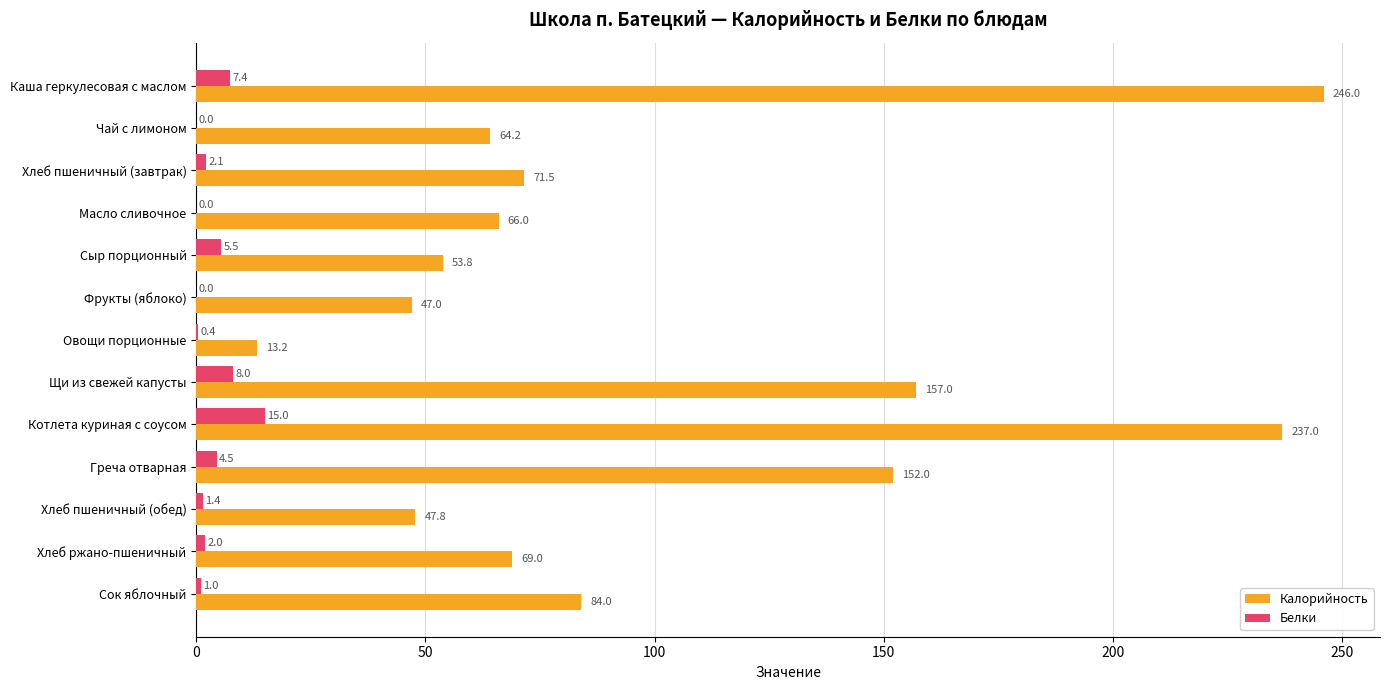

Which series changed the most between Каша геркулесовая с маслом and Овощи порционные?

Калорийность